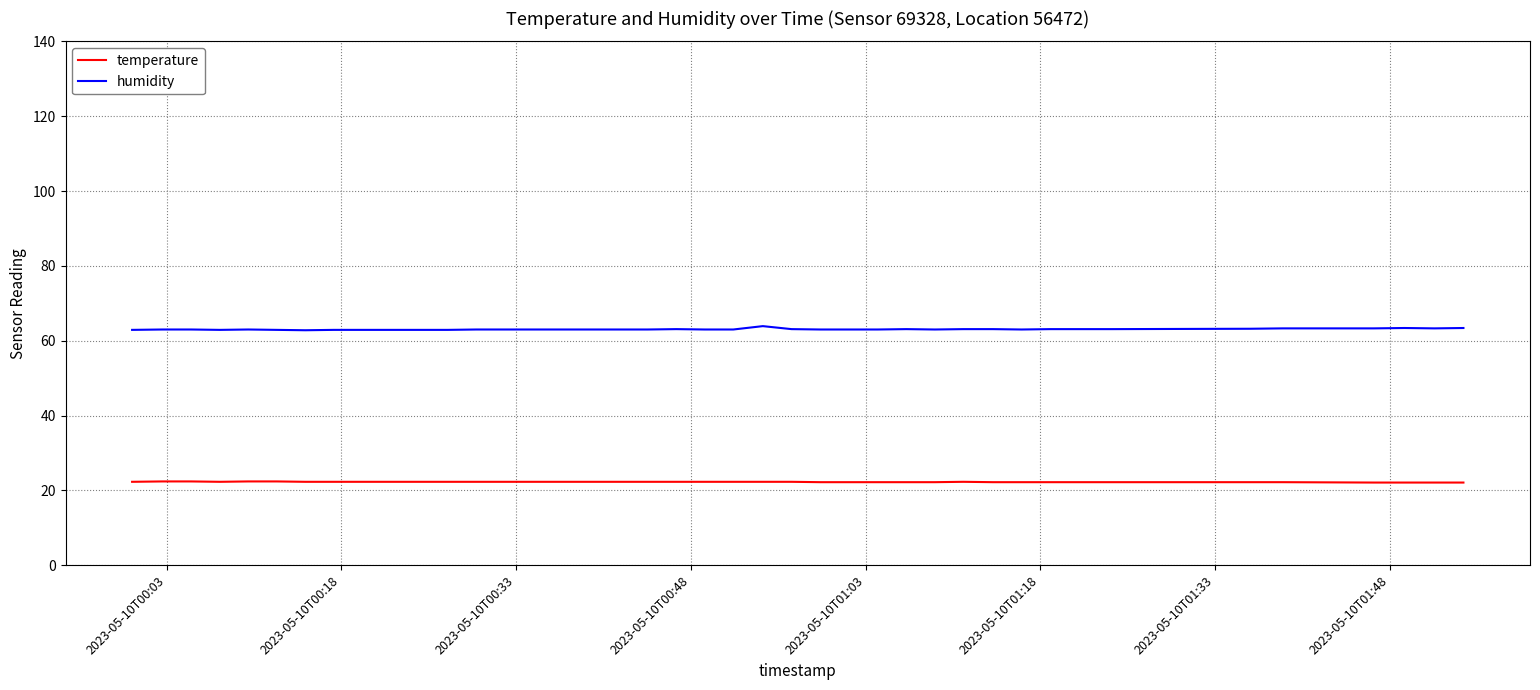

True or false: humidity has more than 1 points higher than both neighbors.

True